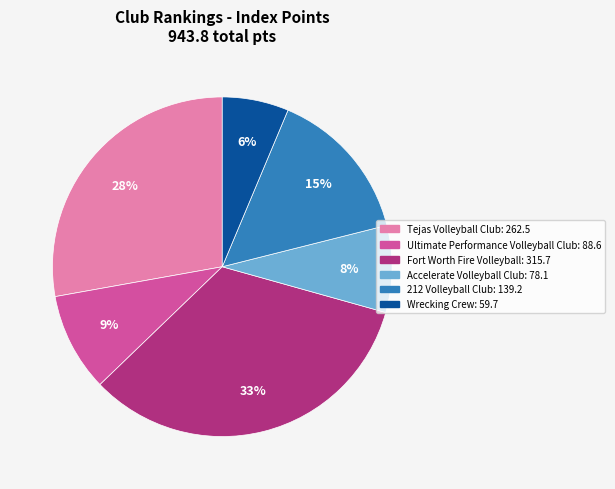

To the nearest percent, what is the difference between the Ultimate Performance Volleyball Club and Fort Worth Fire Volleyball slice percentages?

24%